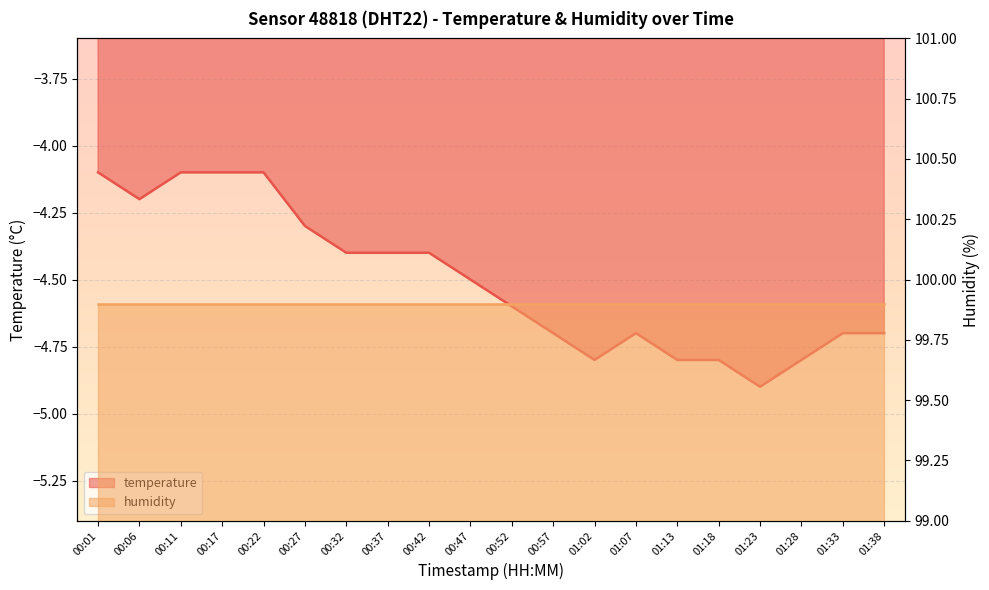

List the labels in order of value, largest first.

00:01, 00:11, 00:17, 00:22, 00:06, 00:27, 00:32, 00:37, 00:42, 00:47, 00:52, 00:57, 01:07, 01:33, 01:38, 01:02, 01:13, 01:18, 01:28, 01:23